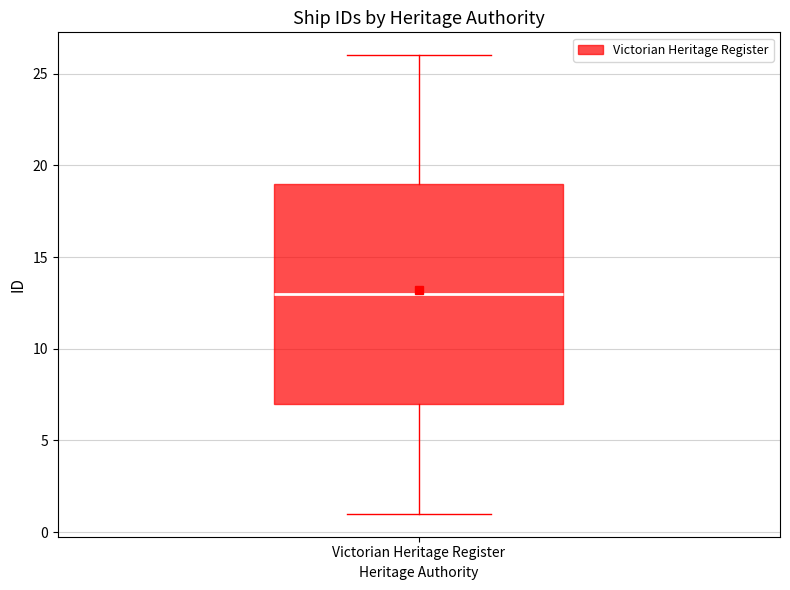

Transcribe this box plot: give where the median line is, the range the box spans, and where the two whiskers end, as read against the y-axis. The values are not printed on the chart, so give them approximately, as read against the axis.

median 13, box 7 to 19, whiskers 1 to 26